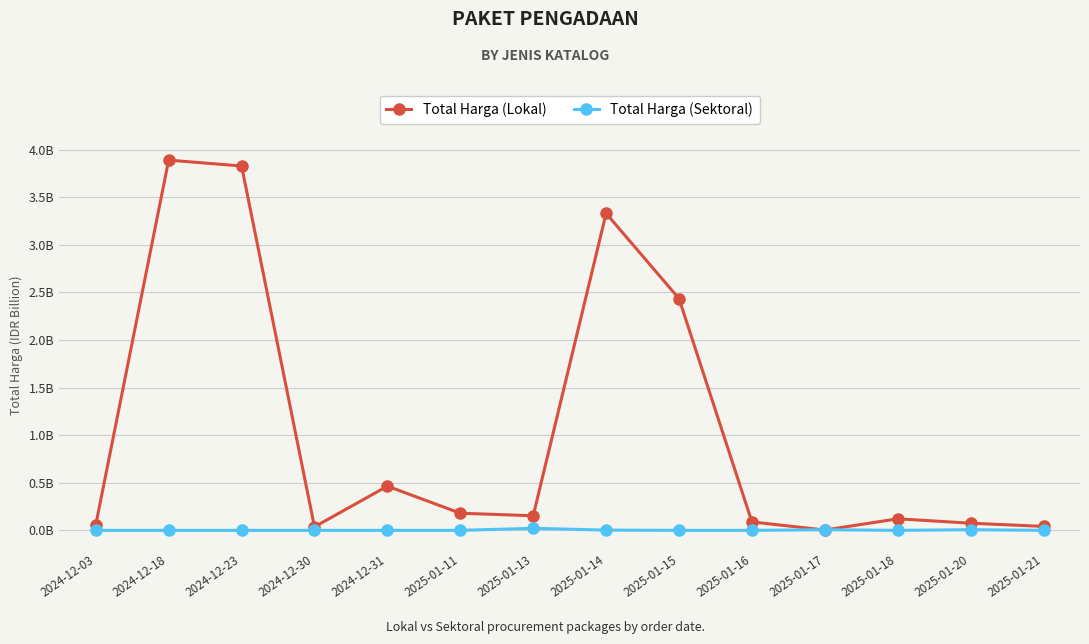

What are all the series names shown in the legend?

Total Harga (Lokal), Total Harga (Sektoral)